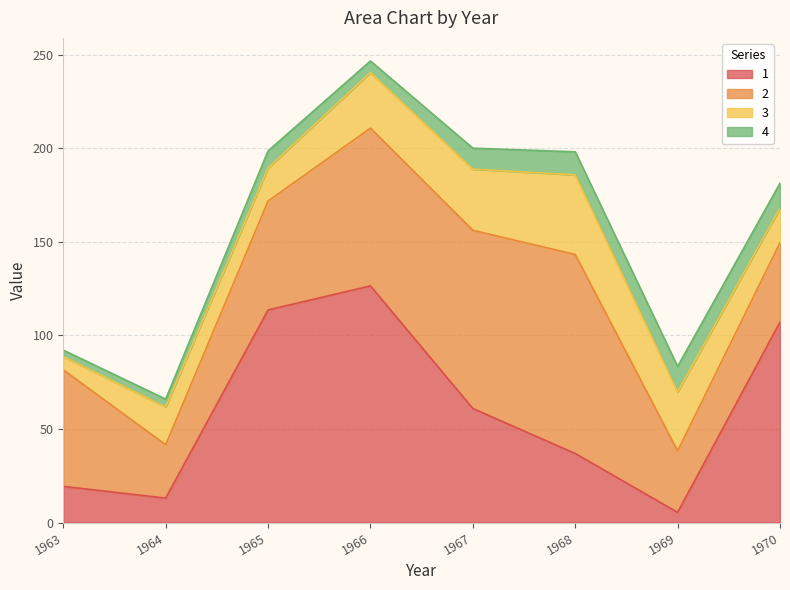

How many data points in 2 are above 62?

4